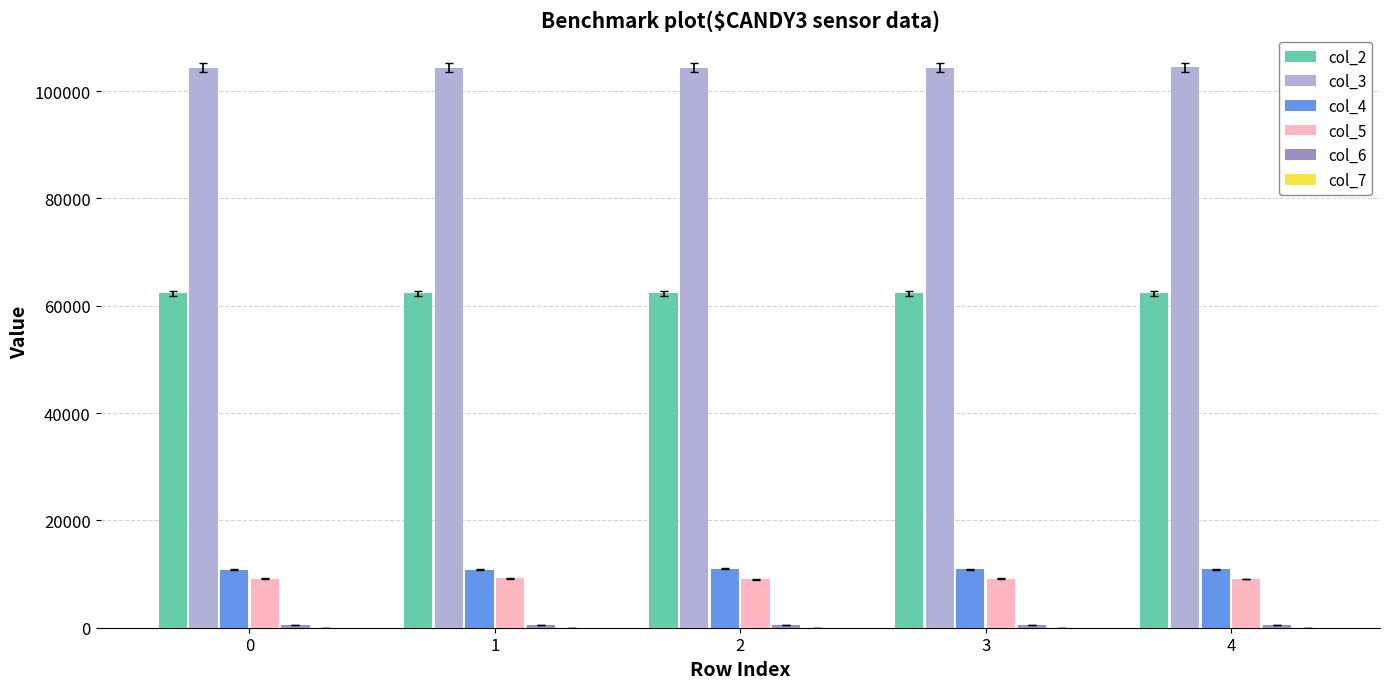

Which series has the largest total across all categories?

col_3